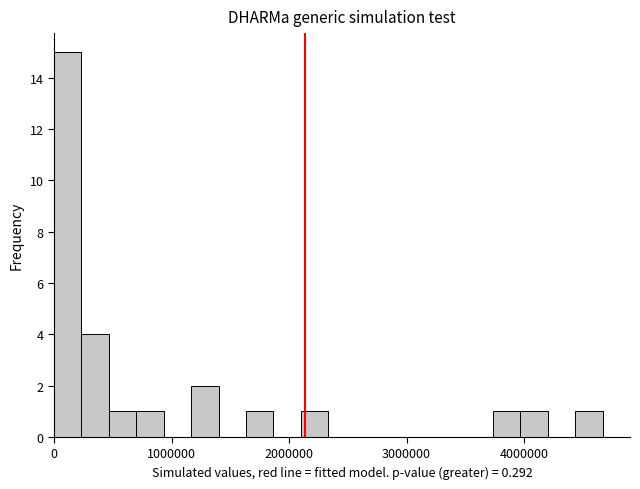

Around what value on the x-axis is the tallest bar? Give the approximate position of its centre, as read against the axis.

100000